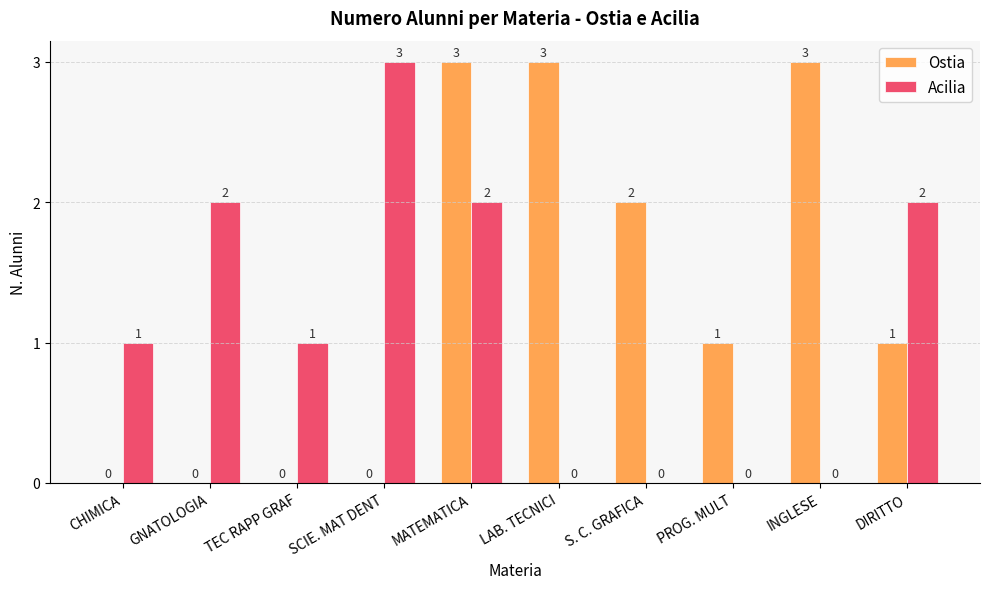

What is the greatest value displayed?

3